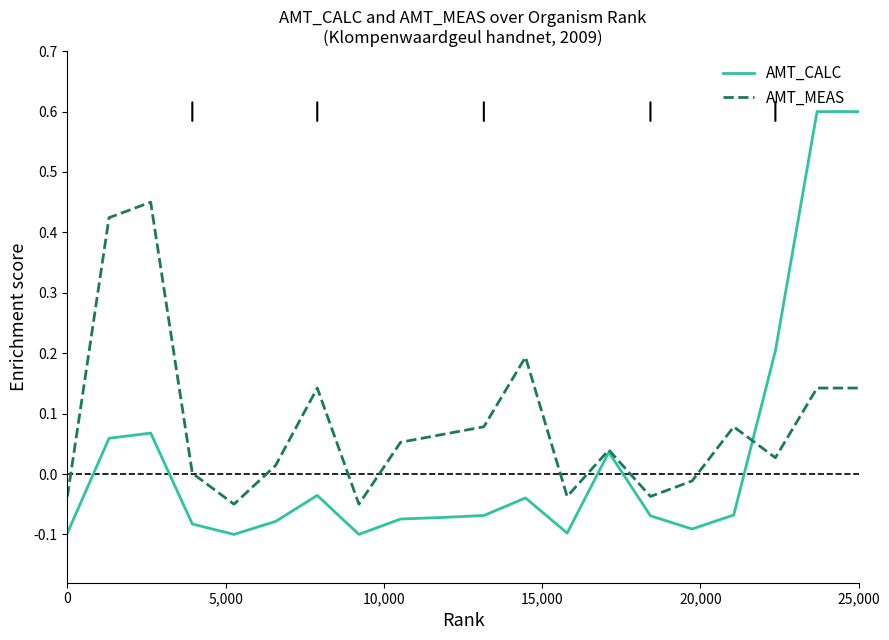

List the series in order of their overall mean, lowest first.

AMT_CALC, AMT_MEAS